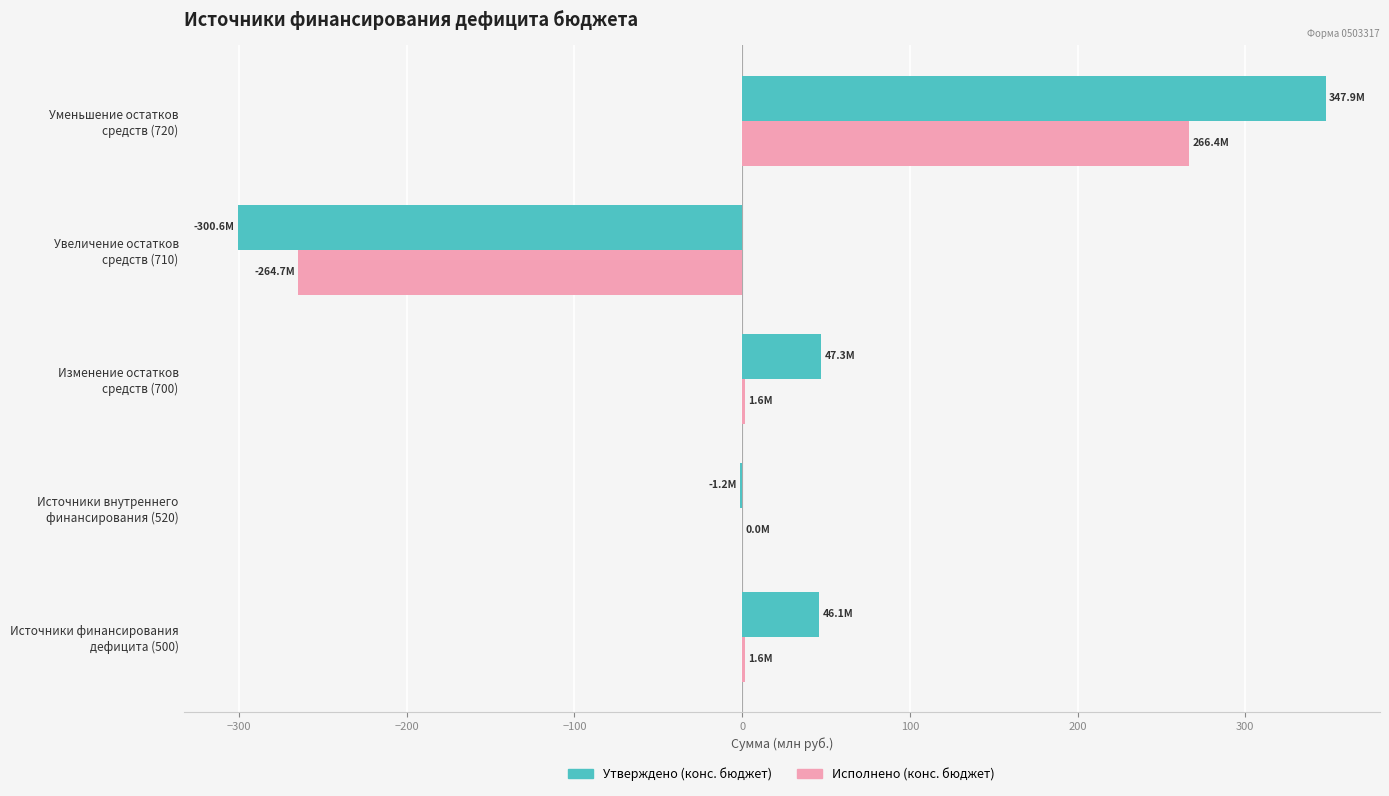

Count the number of data series in this chart.

2